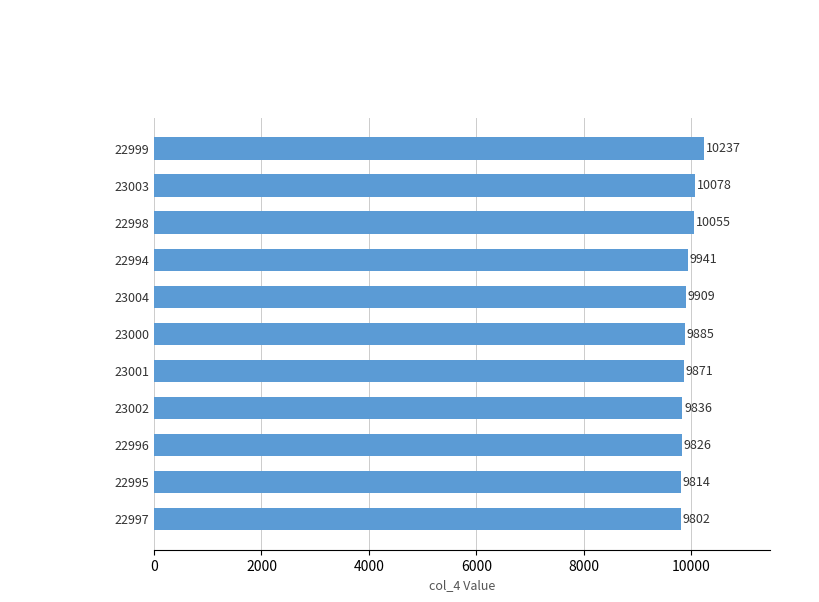

Reading top to bottom, list all the values displayed in this chart.

10237	10078	10055	9941	9909	9885	9871	9836	9826	9814	9802